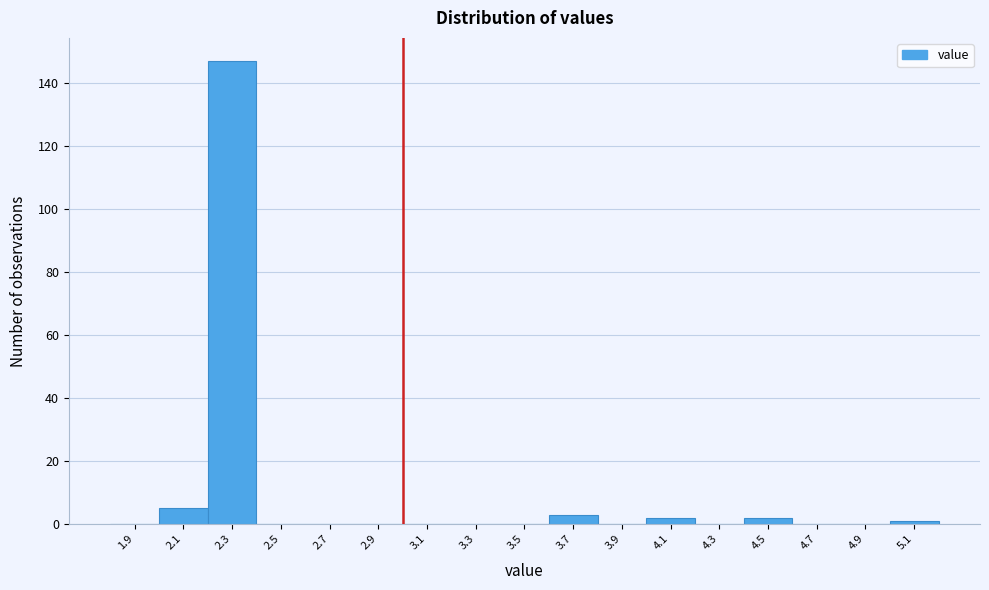

Which range on the x-axis has the tallest bar?

2.2 to 2.4